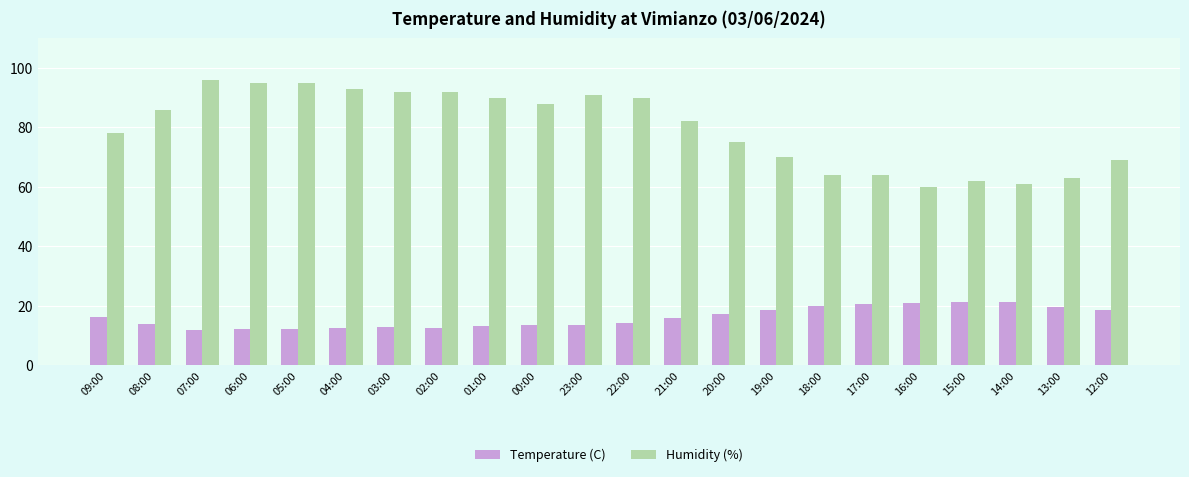

How many distinct data groups are displayed?

2